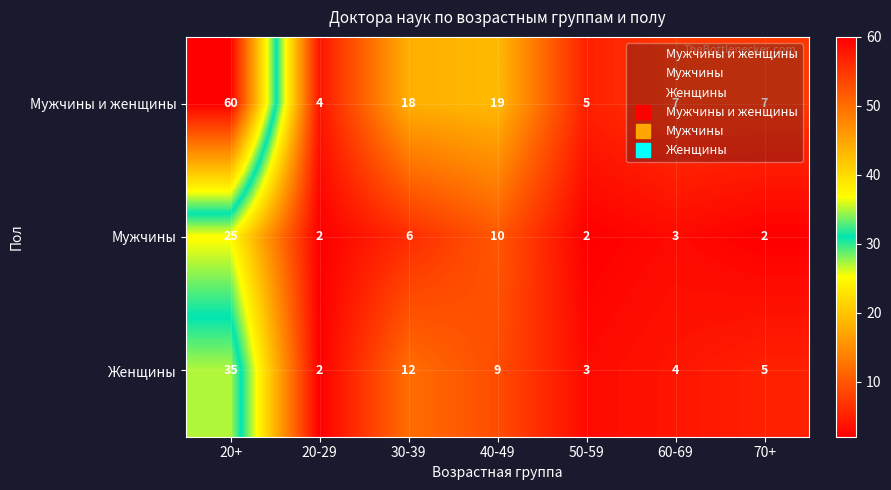

At how many categories does at least one series exceed 50?

1